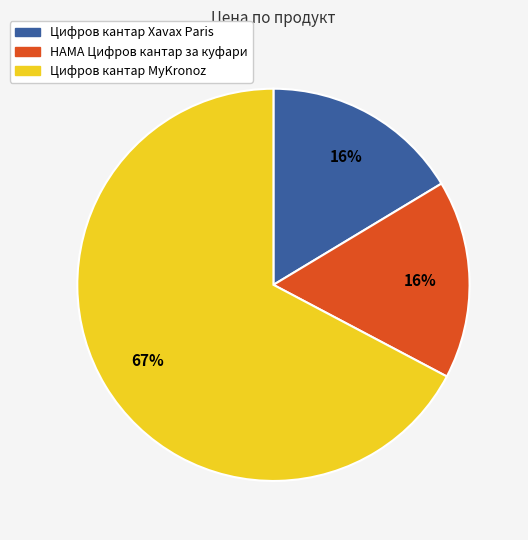

To the nearest percent, what percentage of the pie is Цифров кантар Xavax Paris?

16%